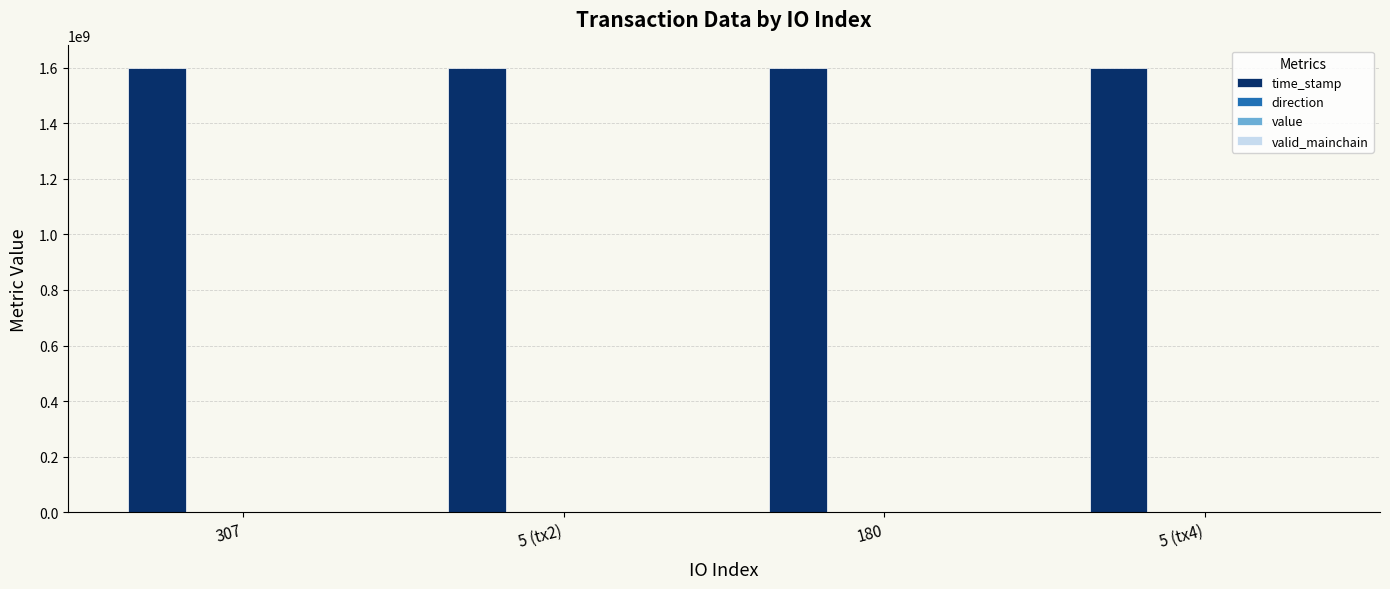

How many categories are shown in the chart?

4